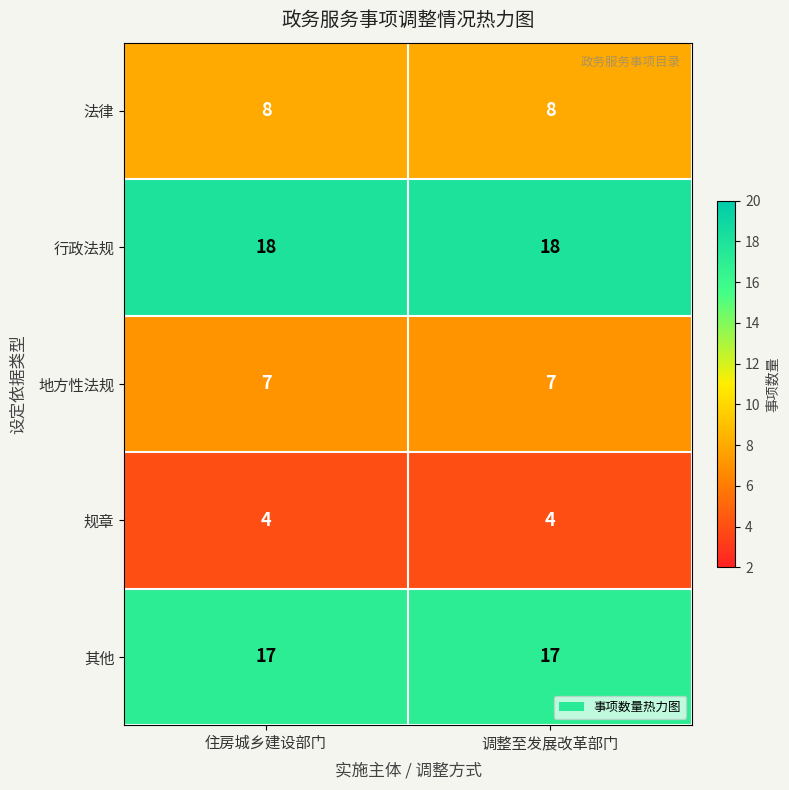

Rank the series by their maximum value, from highest to lowest.

行政法规, 其他, 法律, 地方性法规, 规章